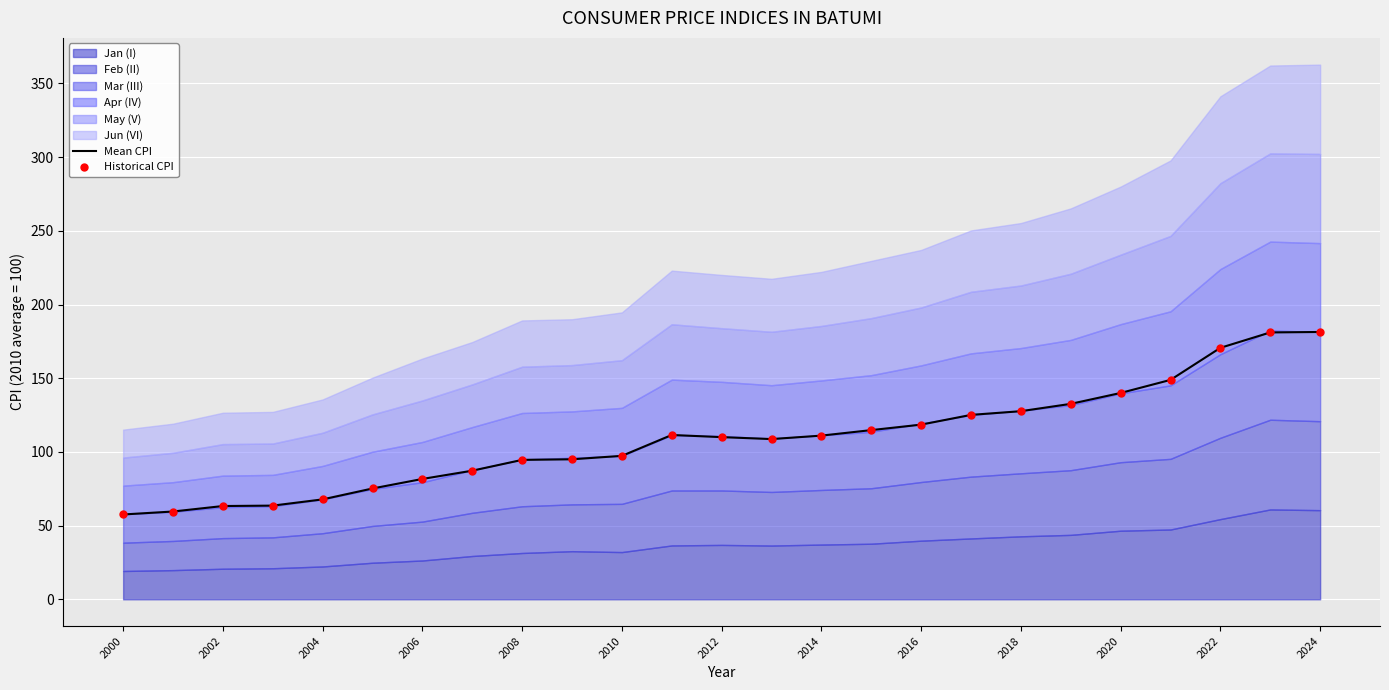

What is the highest value of the Mean CPI series?

181.4